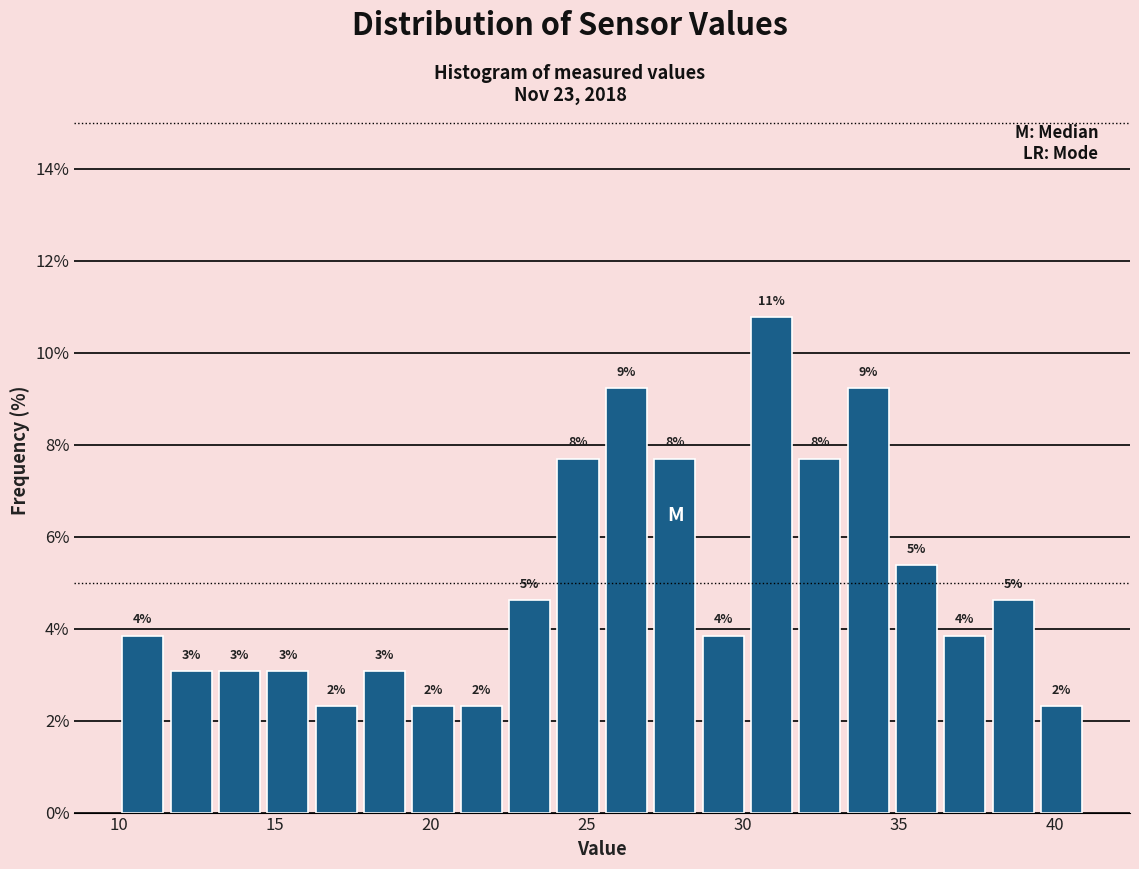

Read against the x-axis, roughly where is the centre of the tallest bar?

31.0